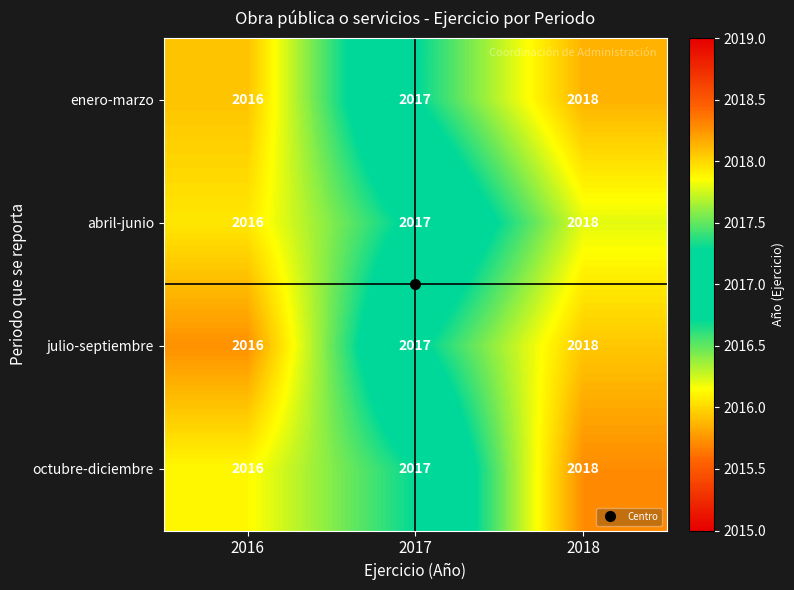

At which label is enero-marzo closest to 2017?

2017